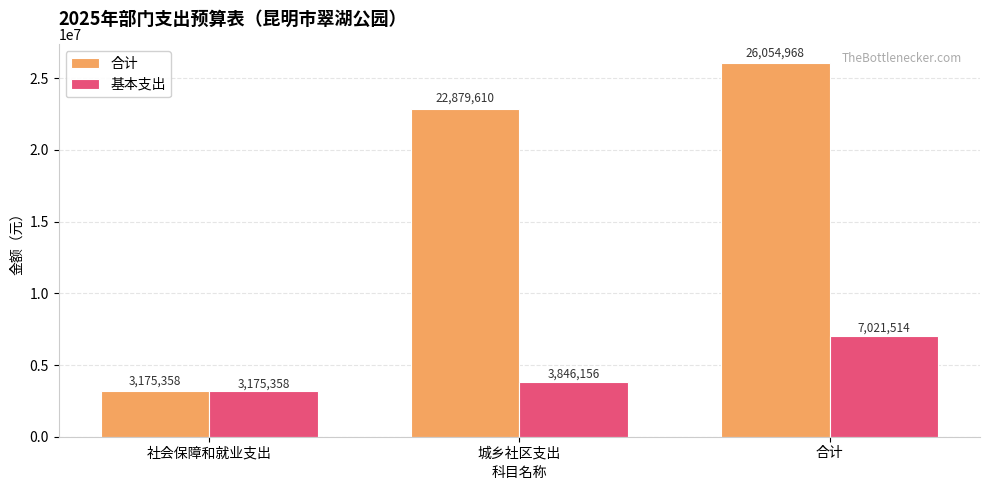

Are the bars horizontal?

No